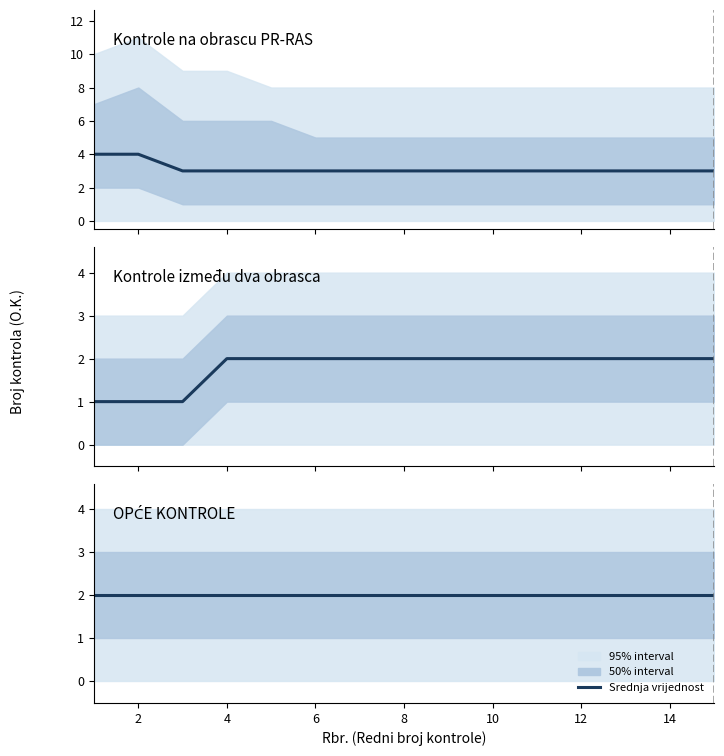

What value does the Kontrole između dva obrasca series have at 10?

2